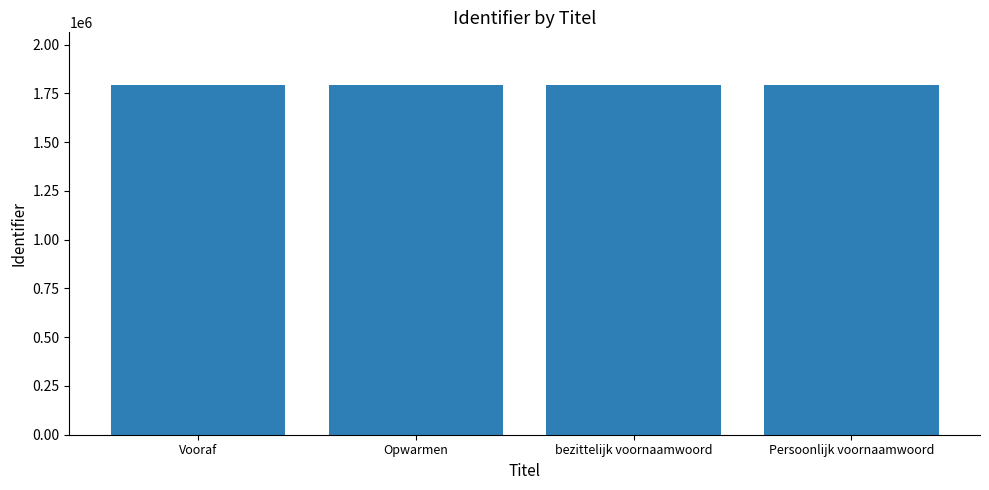

What is the maximum value shown in the chart?

1794356